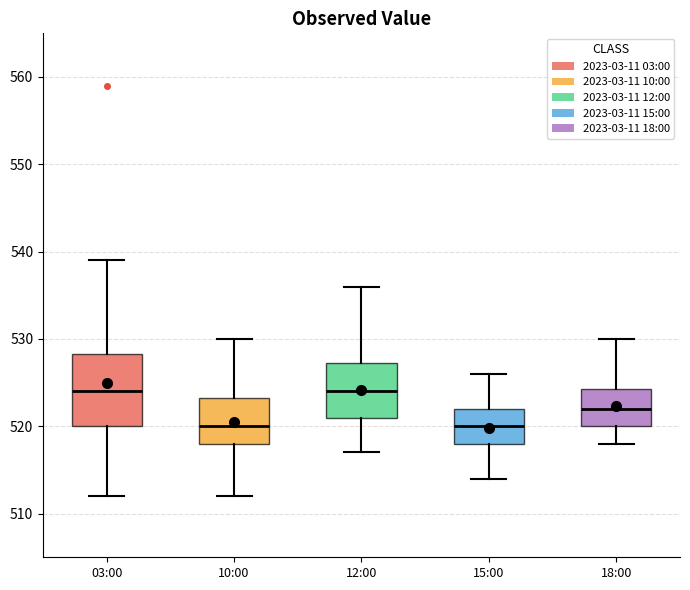

Which box is the tallest, from its lower edge to its upper edge?

03:00